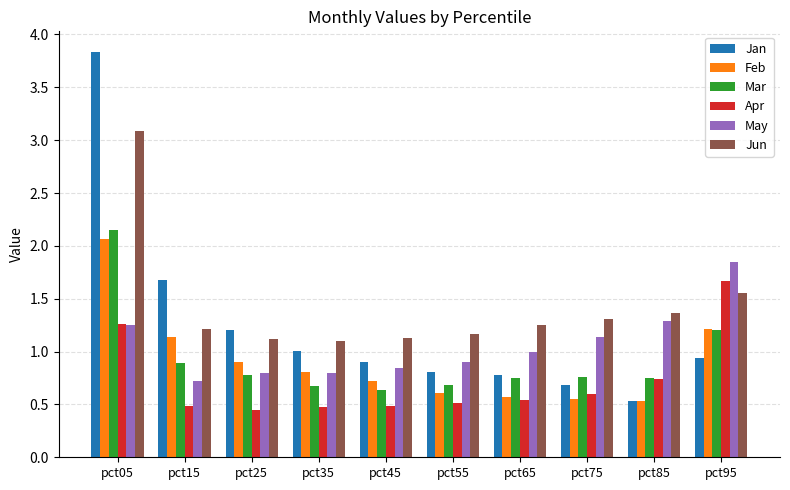

What is the sum of the Jun values at pct15 and pct45?

2.3